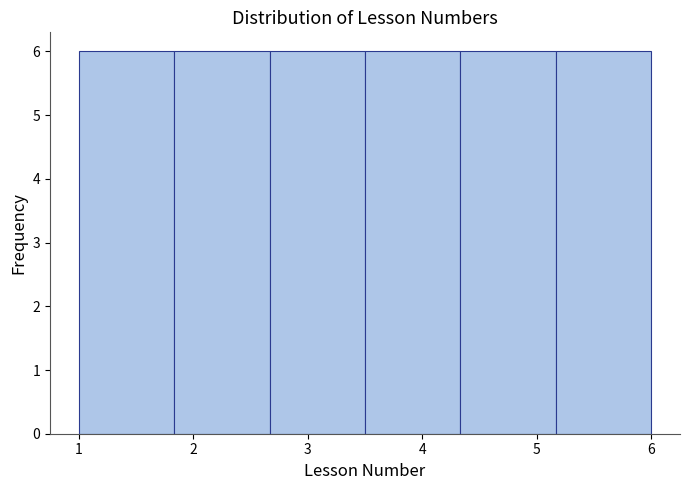

How tall is the bar that spans 3.5 to 4.3 on the x-axis? Neither the bar edges nor the heights are printed on the chart, so give them approximately, as read against the axes.

6